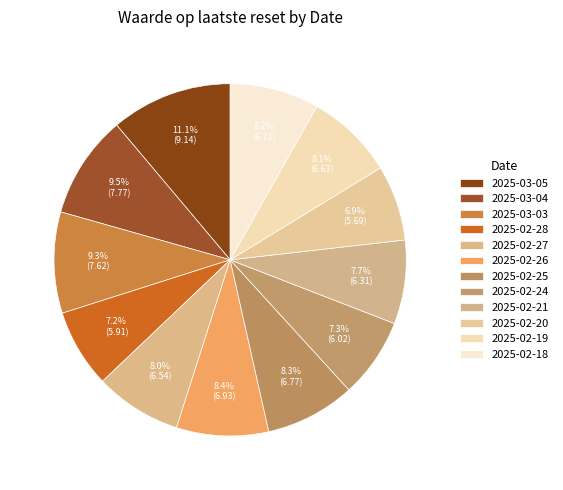

To the nearest percent, what portion does 2025-02-18 represent?

8%